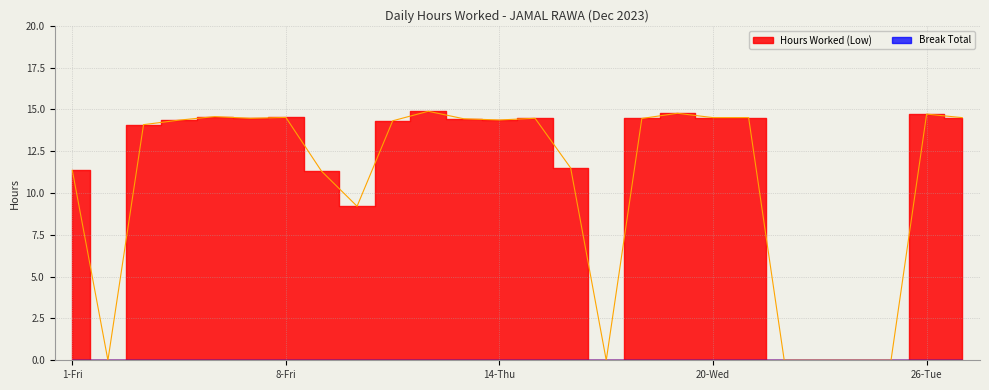

What is the change in value from 1-Fri to 6-Wed?

+3.2